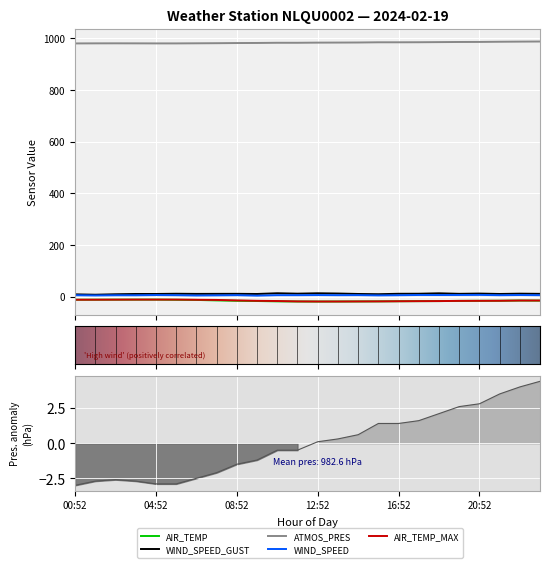

True or false: AIR_TEMP_MAX has more than 0 interior local peaks.

False